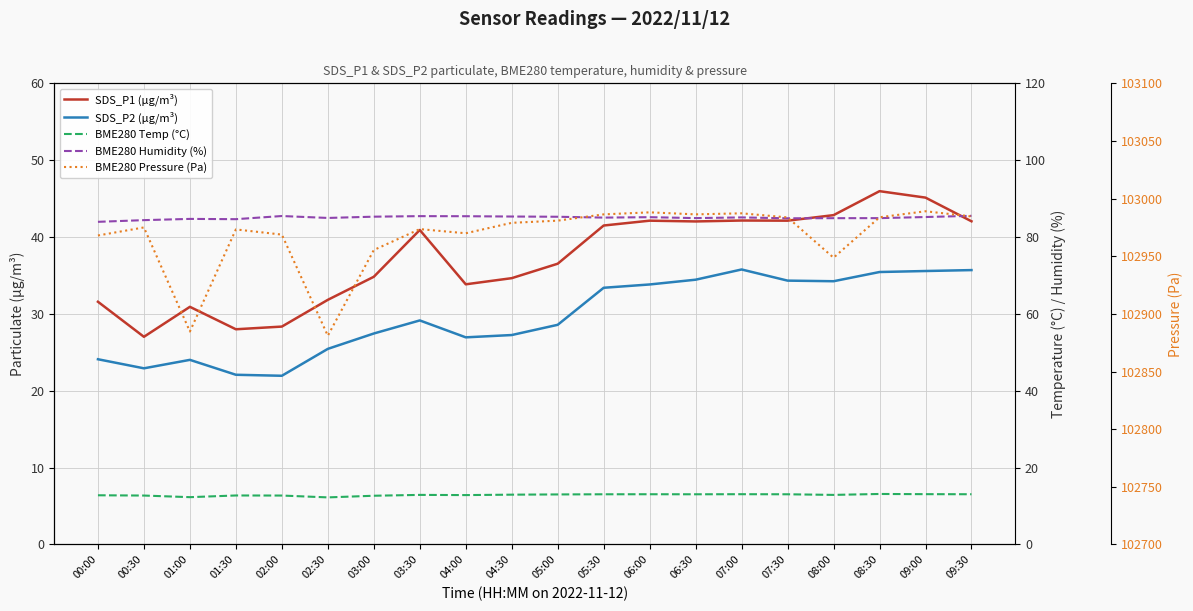

What is the total value across all series at 04:00?

103129.0